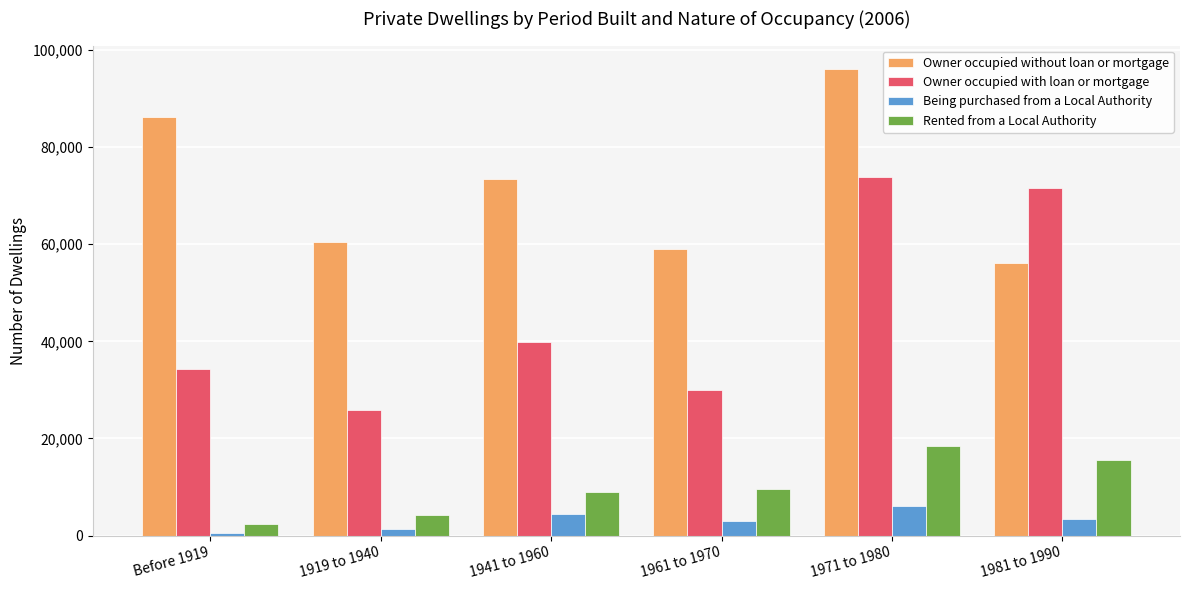

At which category does the chart reach its peak across all series?

1971 to 1980